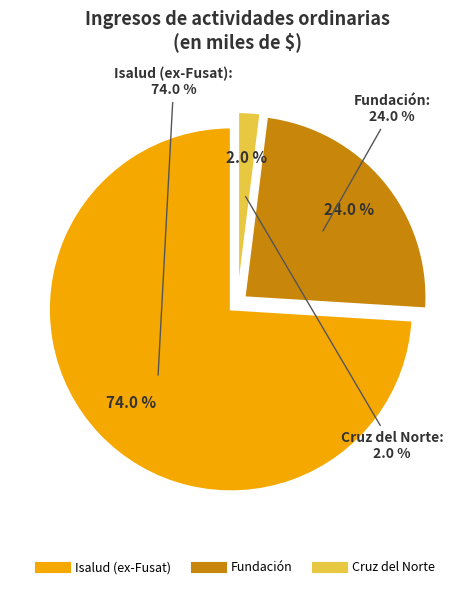

What percentage is the Fundación slice, to the nearest percent?

24%